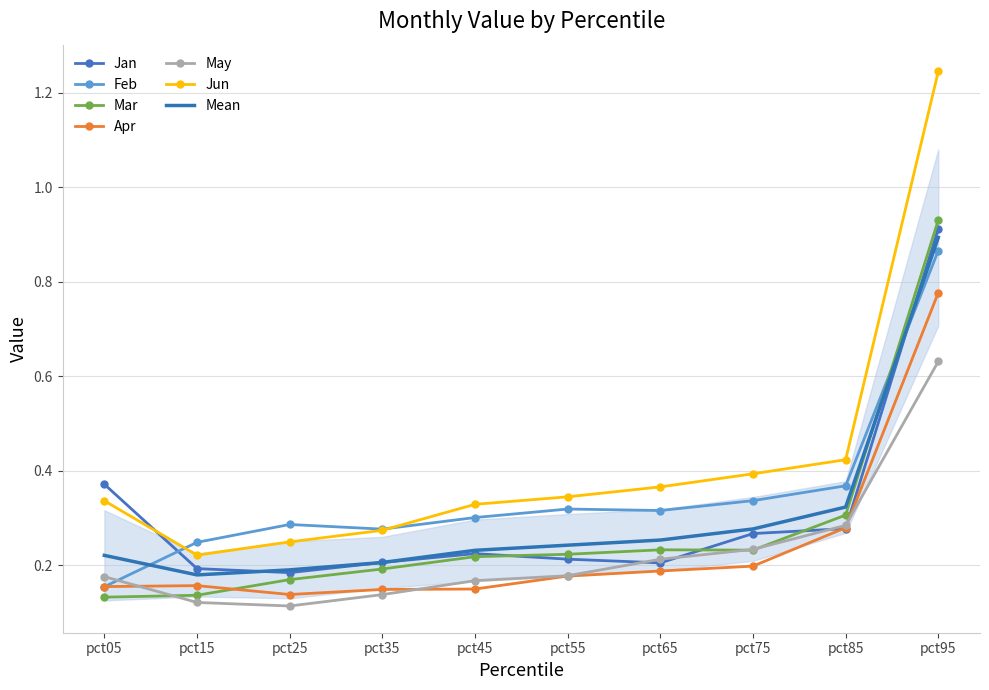

Reading left to right, what are all the values shown in this chart?

Jan: pct05=0.4	pct15=0.2	pct25=0.2	pct35=0.2	pct45=0.2	pct55=0.2	pct65=0.2	pct75=0.3	pct85=0.3	pct95=0.9
Feb: pct05=0.2	pct15=0.2	pct25=0.3	pct35=0.3	pct45=0.3	pct55=0.3	pct65=0.3	pct75=0.3	pct85=0.4	pct95=0.9
Mar: pct05=0.1	pct15=0.1	pct25=0.2	pct35=0.2	pct45=0.2	pct55=0.2	pct65=0.2	pct75=0.2	pct85=0.3	pct95=0.9
Apr: pct05=0.2	pct15=0.2	pct25=0.1	pct35=0.1	pct45=0.2	pct55=0.2	pct65=0.2	pct75=0.2	pct85=0.3	pct95=0.8
May: pct05=0.2	pct15=0.1	pct25=0.1	pct35=0.1	pct45=0.2	pct55=0.2	pct65=0.2	pct75=0.2	pct85=0.3	pct95=0.6
Jun: pct05=0.3	pct15=0.2	pct25=0.2	pct35=0.3	pct45=0.3	pct55=0.3	pct65=0.4	pct75=0.4	pct85=0.4	pct95=1.2